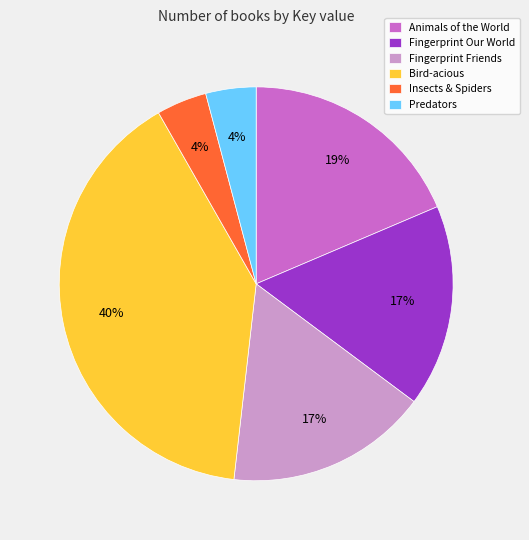

Combined, do Fingerprint Our World and Bird-acious account for over 50%?

Yes